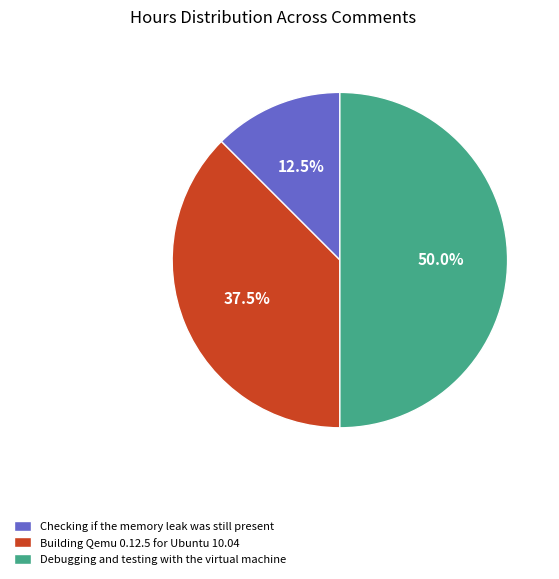

Does Building Qemu 0.12.5 for Ubuntu 10.04 account for over 50% of the chart?

No